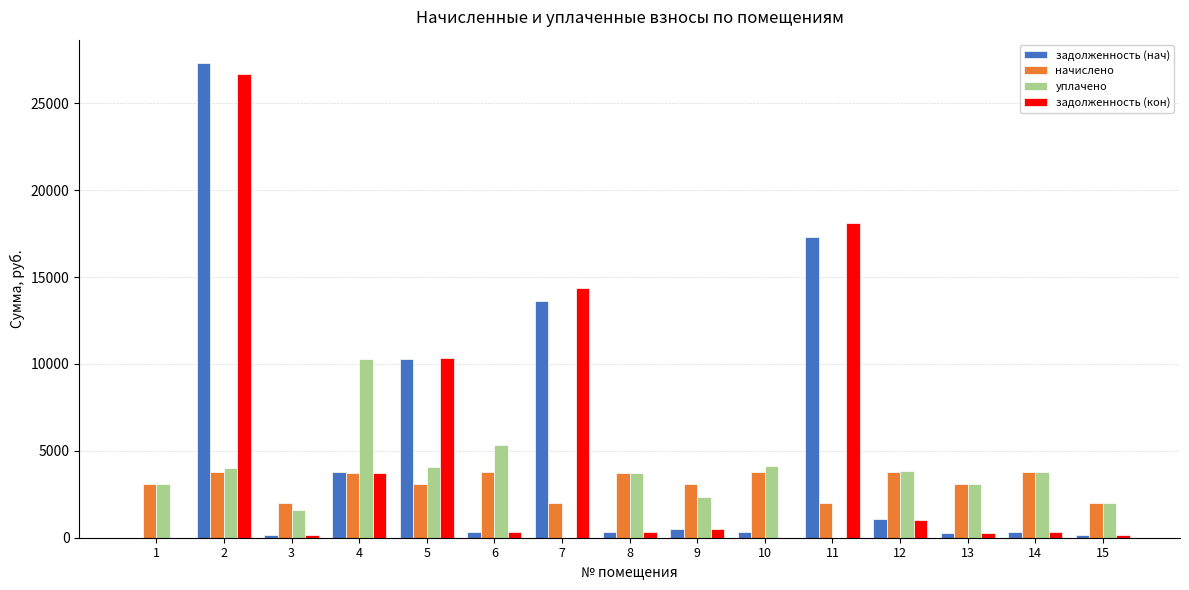

Are the bars grouped side by side (vs. stacked)?

Yes